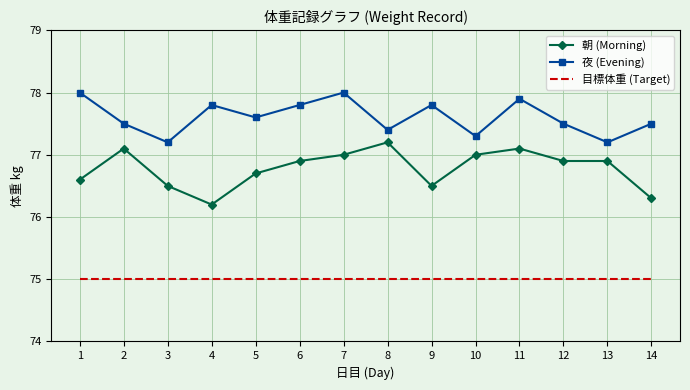

The value of 夜 (Evening) at 8 is 77.4. True or false?

True